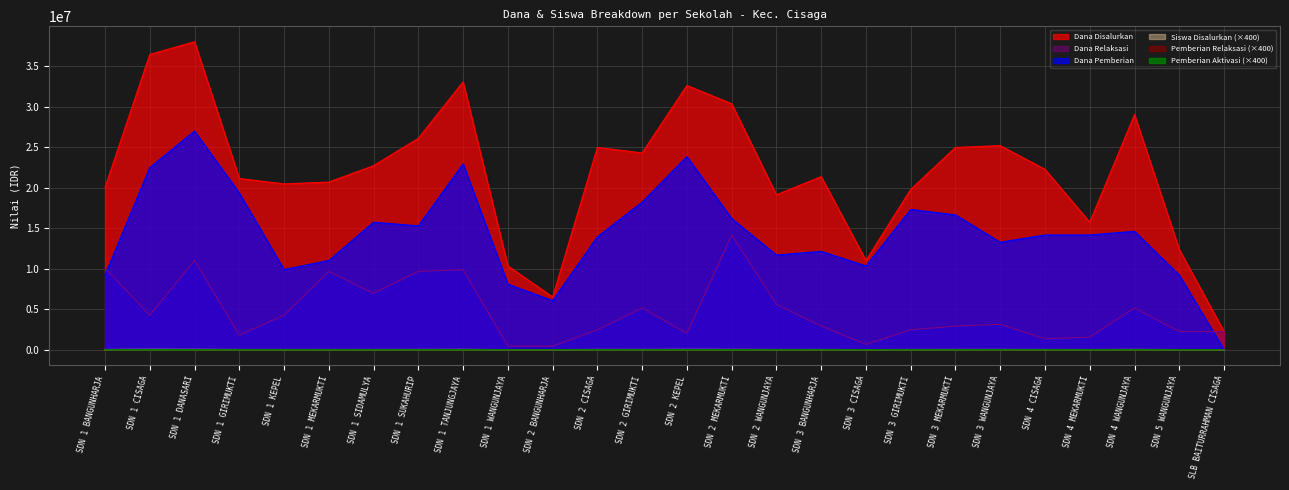

Rank the categories by Pemberian Relaksasi Siswa value from lowest to highest.

SDN 1 WANGUNJAYA, SDN 2 BANGUNHARJA, SDN 3 CISAGA, SDN 4 CISAGA, SDN 1 GIRIMUKTI, SLB BAITURRAHMAN CISAGA, SDN 4 MEKARMUKTI, SDN 2 KEPEL, SDN 5 WANGUNJAYA, SDN 2 CISAGA, SDN 3 WANGUNJAYA, SDN 3 BANGUNHARJA, SDN 3 GIRIMUKTI, SDN 3 MEKARMUKTI, SDN 1 CISAGA, SDN 4 WANGUNJAYA, SDN 1 KEPEL, SDN 2 GIRIMUKTI, SDN 1 SIDAMULYA, SDN 1 TANJUNGJAYA, SDN 2 WANGUNJAYA, SDN 1 SUKAHURIP, SDN 1 BANGUNHARJA, SDN 1 MEKARMUKTI, SDN 1 DANASARI, SDN 2 MEKARMUKTI